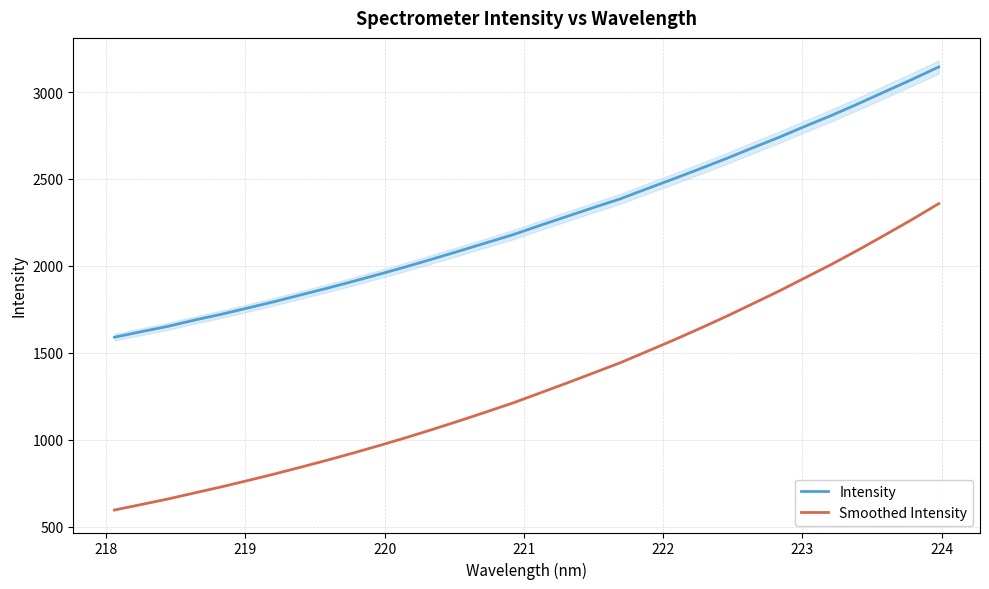

What is the lowest value of the Smoothed Intensity series?

596.4